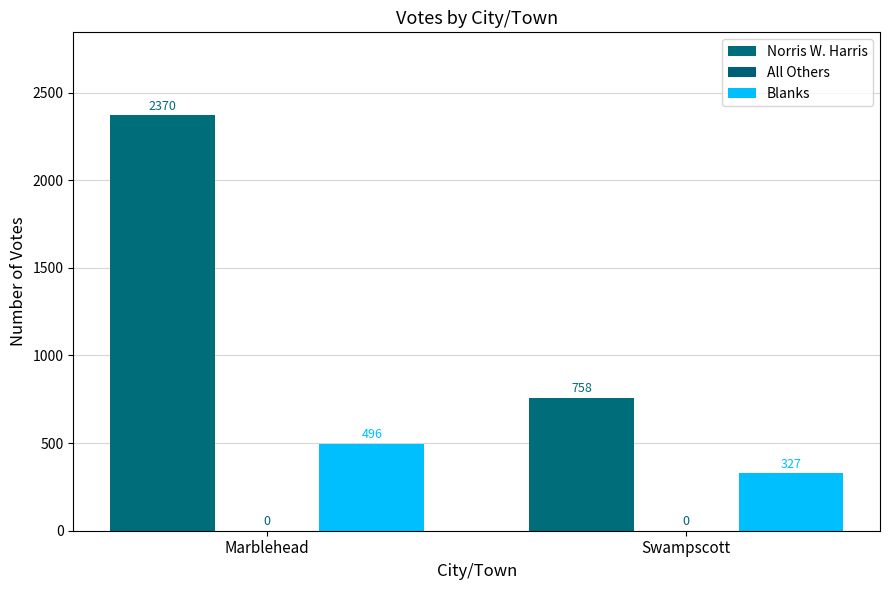

Between Marblehead and Swampscott, which series saw the biggest shift?

Norris W. Harris